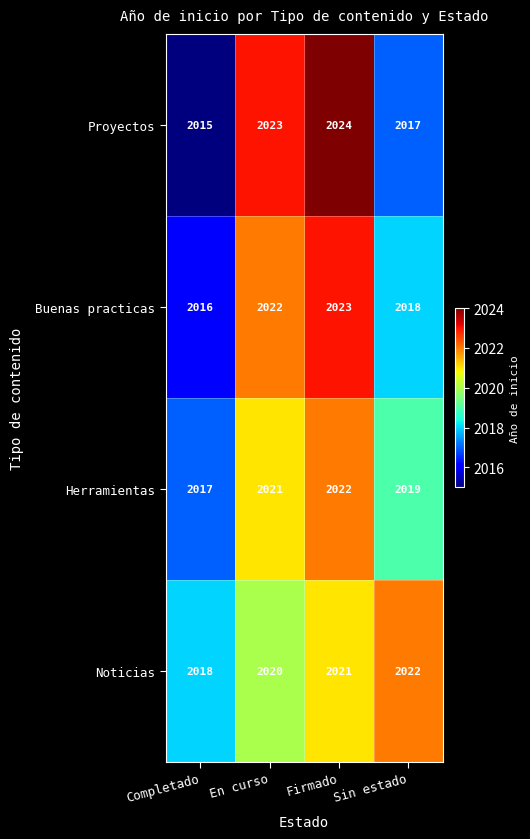

What is the sum of all Noticias values?

8081